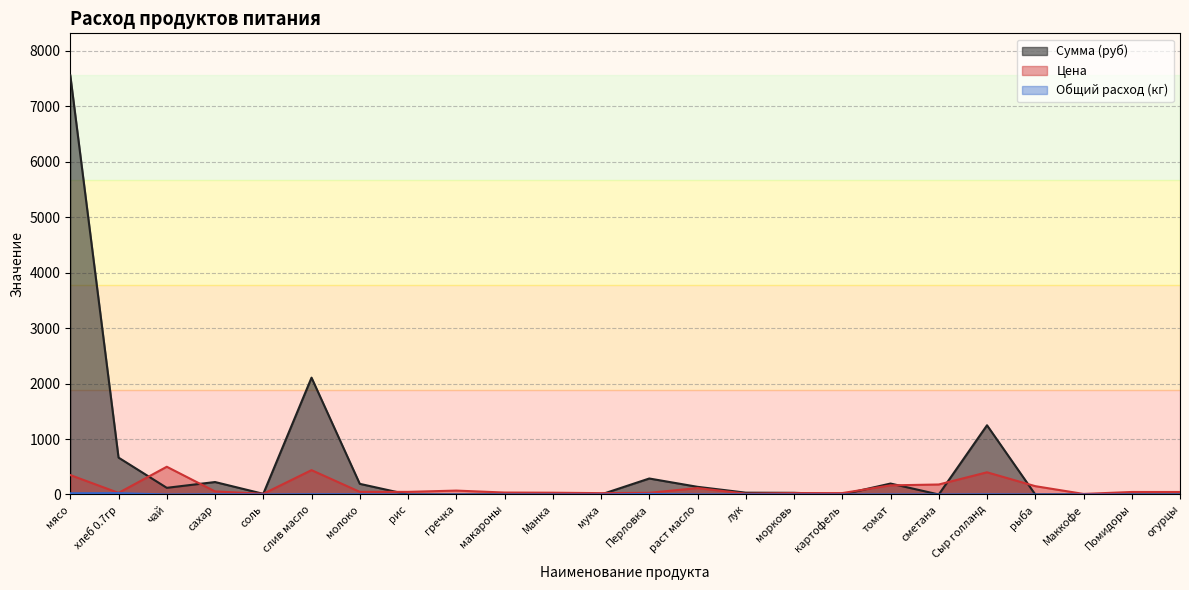

Which series has the largest range (max minus min)?

Сумма (руб)